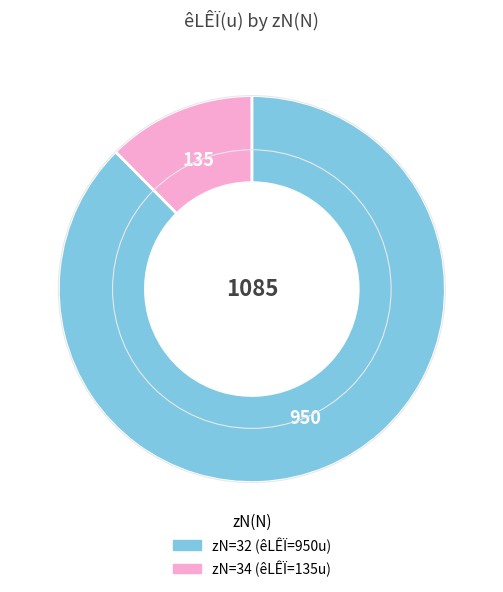

Is there any slice that represents more than half of the pie?

Yes